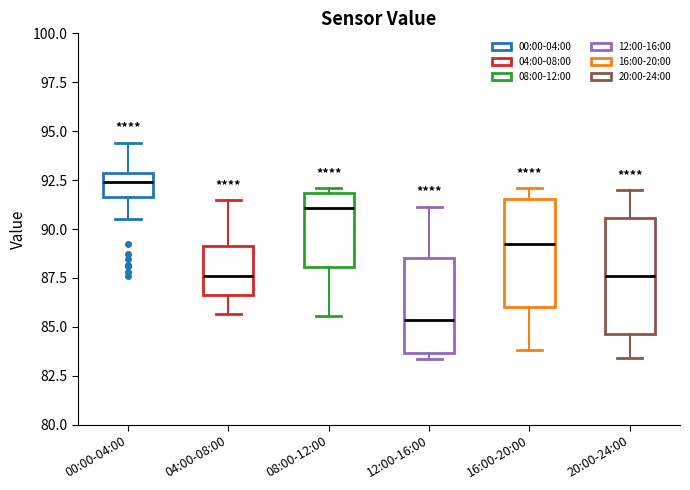

Reading left to right, transcribe this box plot: for each box, give where its median line is, the range the box spans, and where its two whiskers end, as read against the y-axis. The values are not printed on the chart, so give them approximately, as read against the axis.

00:00-04:00: median 92.5, box 91.5 to 93.0, whiskers 90.5 to 94.5
04:00-08:00: median 87.5, box 86.5 to 89.0, whiskers 85.5 to 91.5
08:00-12:00: median 91.0, box 88.0 to 92.0, whiskers 85.5 to 92.0 (just above the box's upper edge)
12:00-16:00: median 85.5, box 83.5 to 88.5, whiskers 83.5 (just below the box's lower edge) to 91.0
16:00-20:00: median 89.5, box 86.0 to 91.5, whiskers 84.0 to 92.0
20:00-24:00: median 87.5, box 84.5 to 90.5, whiskers 83.5 to 92.0